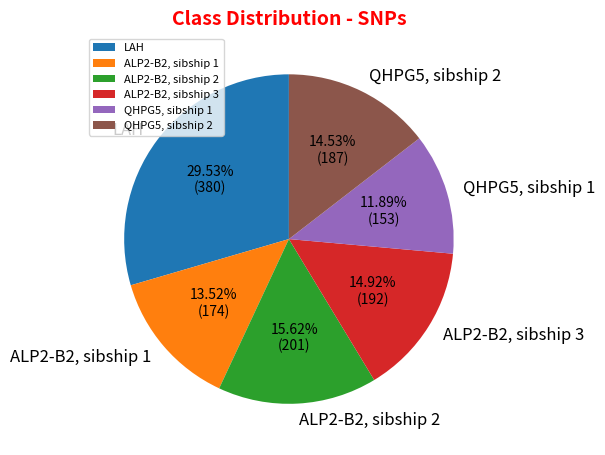

To the nearest percent, what portion does QHPG5, sibship 2 represent?

15%